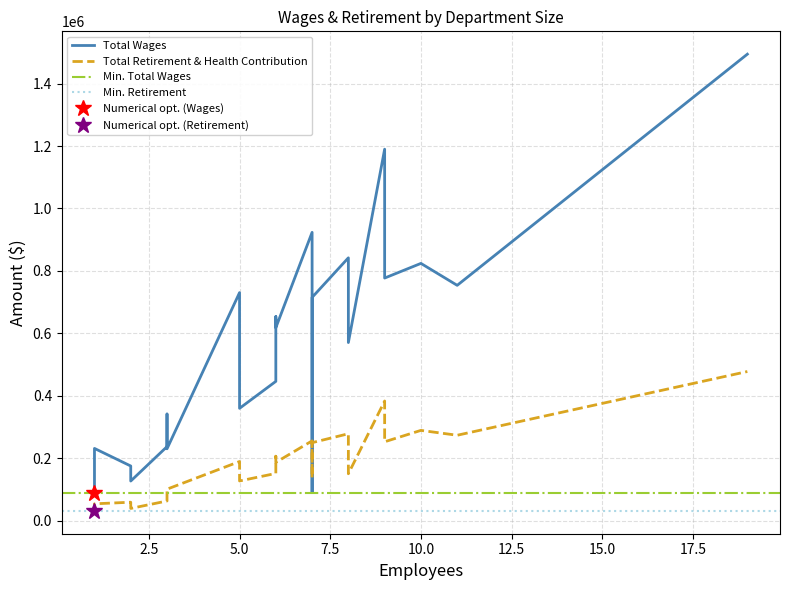

What is the difference between the Total Retirement & Health Contribution values at 17 and 9?

127069